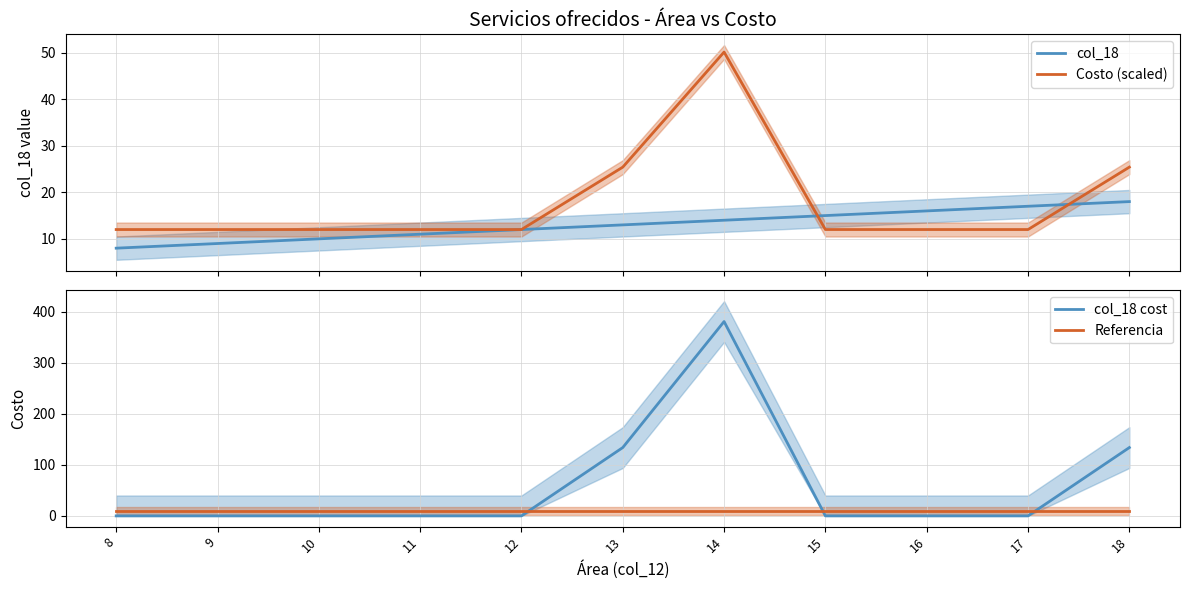

Is the value of Costo (scaled) at 14 greater than the value of Referencia at 14?

Yes